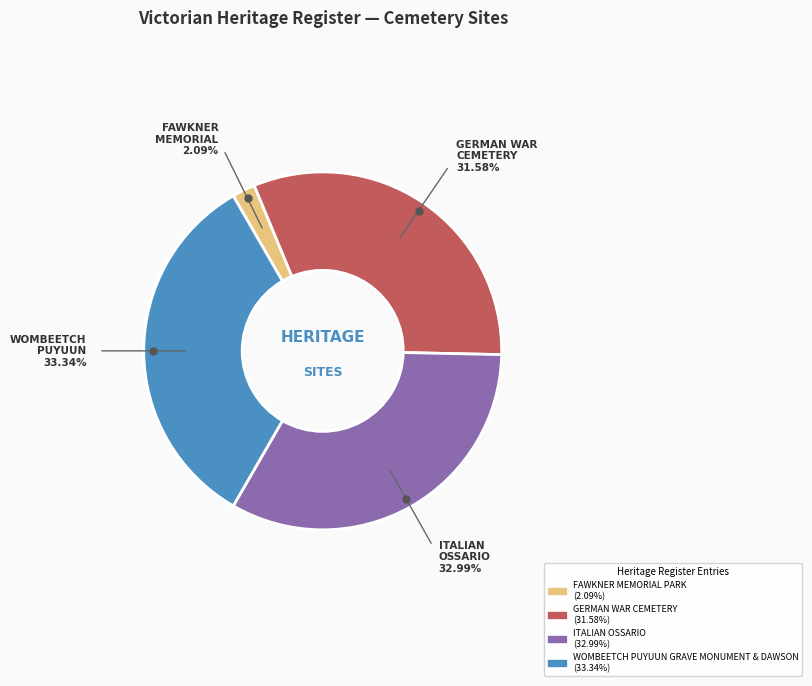

Which has a higher value, GERMAN WAR CEMETERY or WOMBEETCH PUYUUN GRAVE MONUMENT & DAWSON?

WOMBEETCH PUYUUN GRAVE MONUMENT & DAWSON